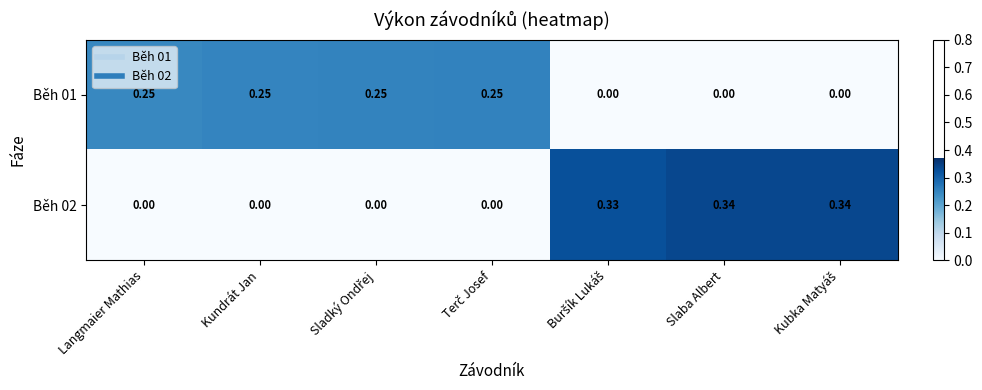

How many positive values does the Běh 01 series have?

4